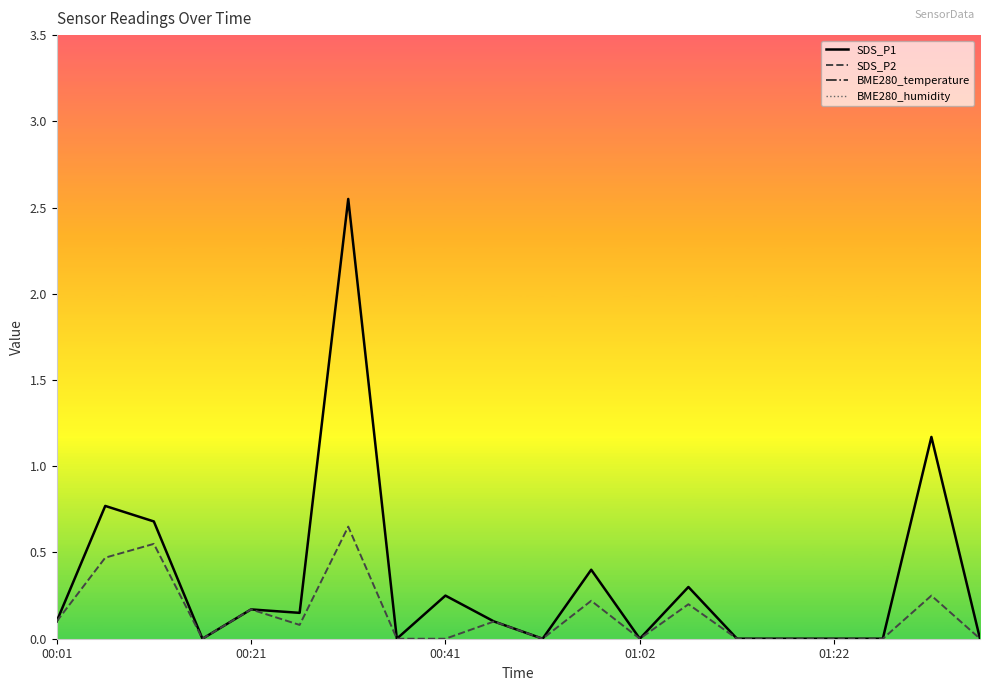

Between 17 and 10, which is larger?

17